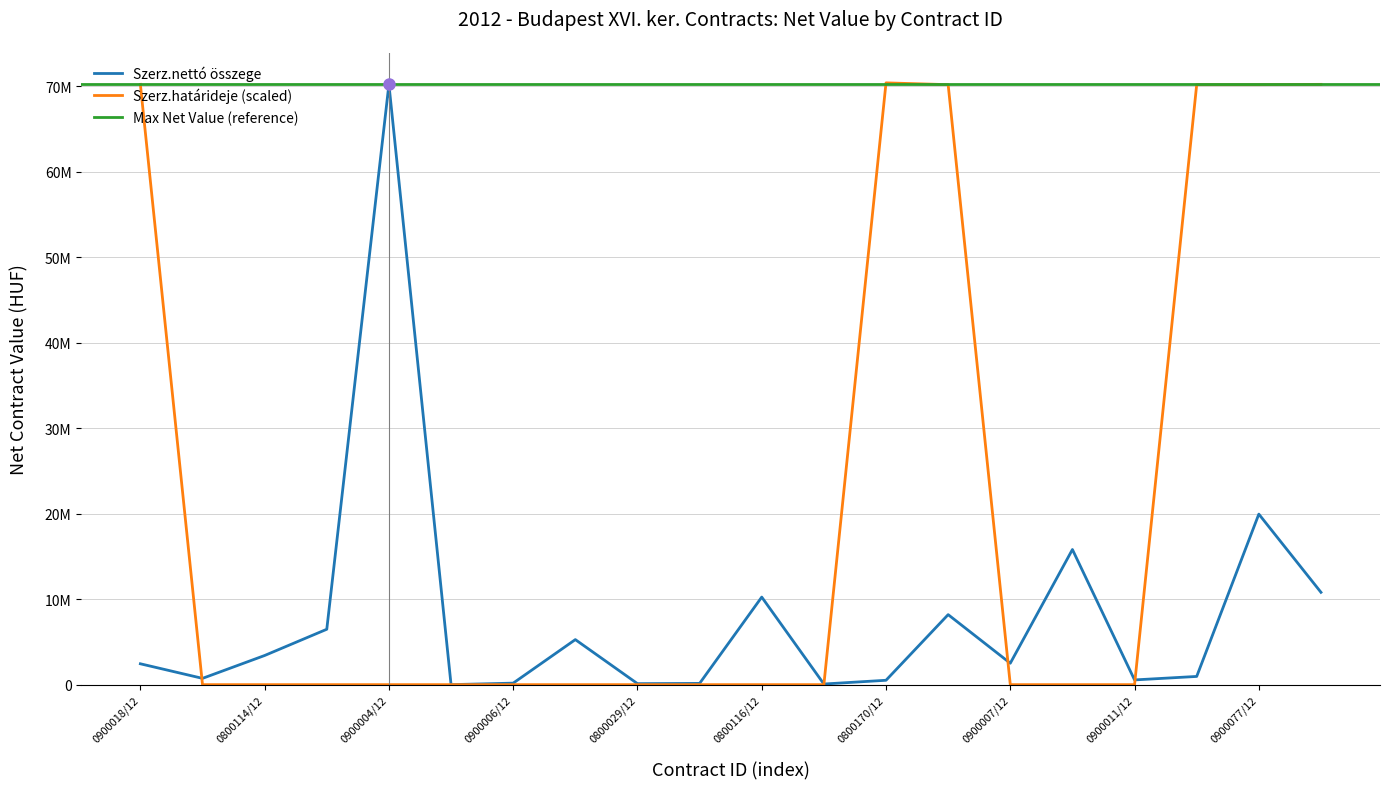

How many times do Szerz.nettó összege and Szerz.határideje_numeric cross each other?

4